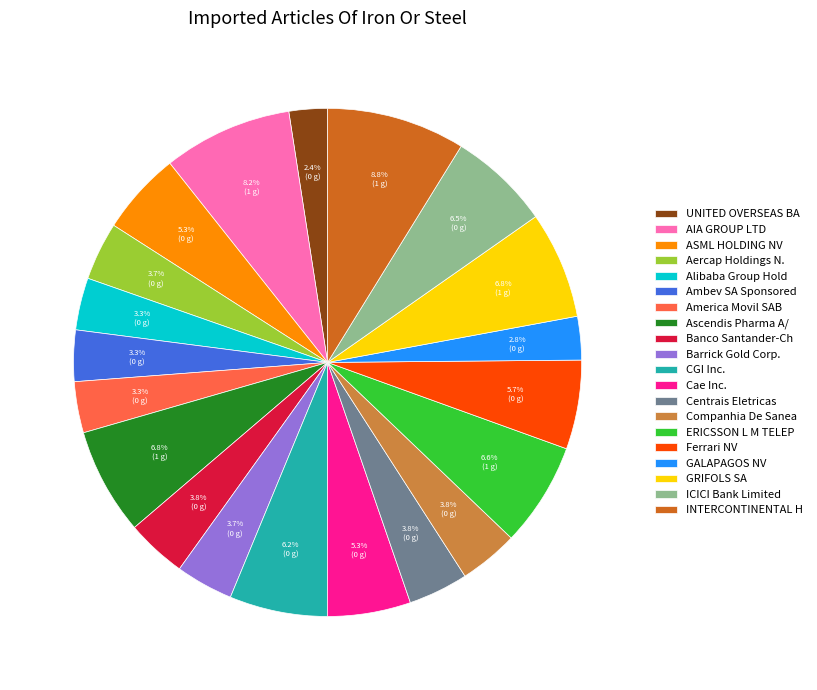

What is the ratio of the value at Companhia De Sanea to the value at Ferrari NV?

0.7